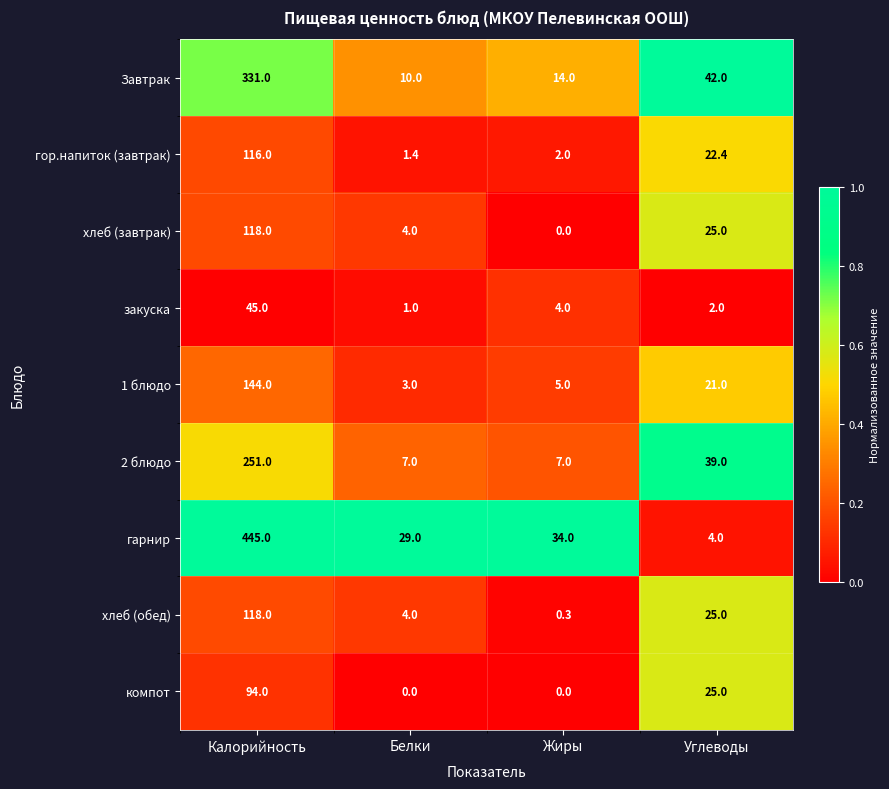

At which label does гор.напиток (завтрак) first exceed 22?

Калорийность